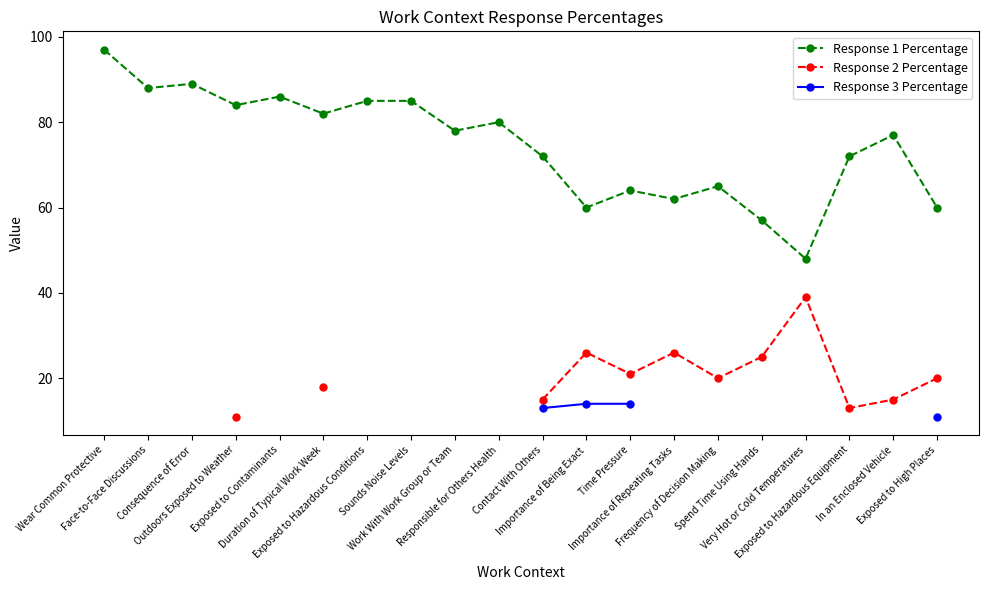

List the series in order of their peak value, highest first.

Response 1 Percentage, Response 2 Percentage, Response 3 Percentage